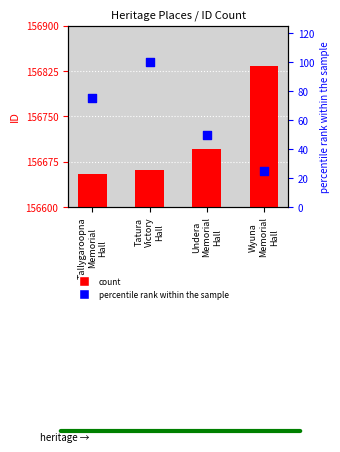

Which series contains the highest Y value?

ID